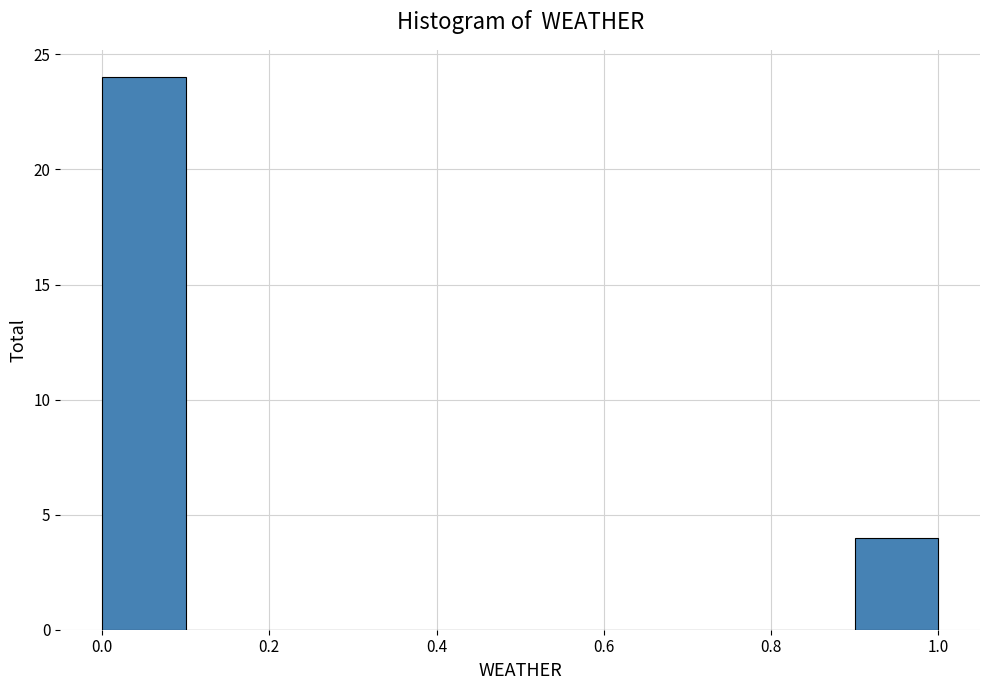

Over which range of the x-axis is the bar tallest?

0.0 to 0.1